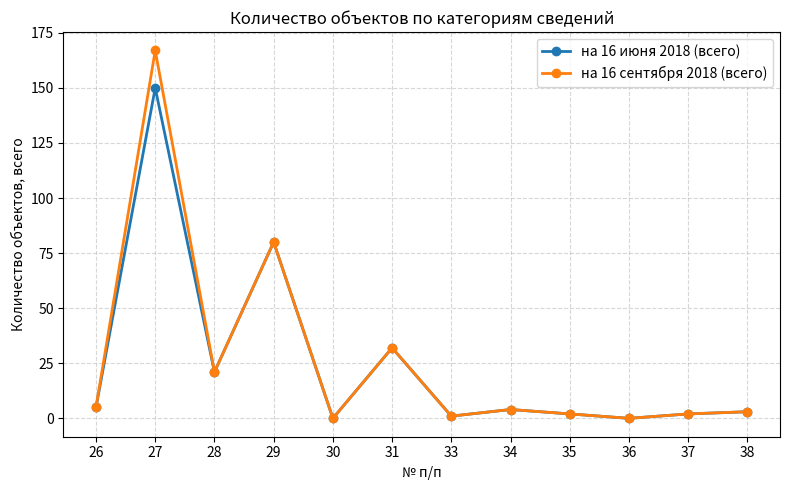

List the series in order of their peak value, highest first.

на 16 сентября 2018 (всего), на 16 июня 2018 (всего)